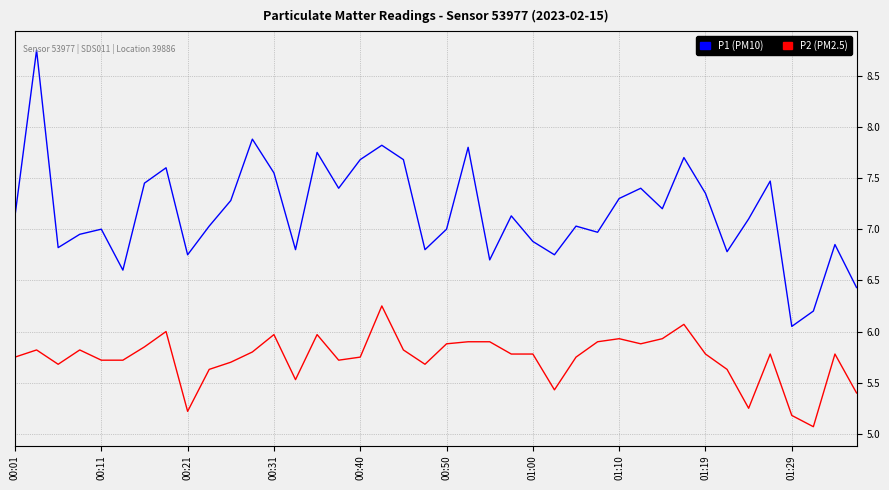

What is the difference between the maximum and minimum values in the P1 (PM10) series?

2.7